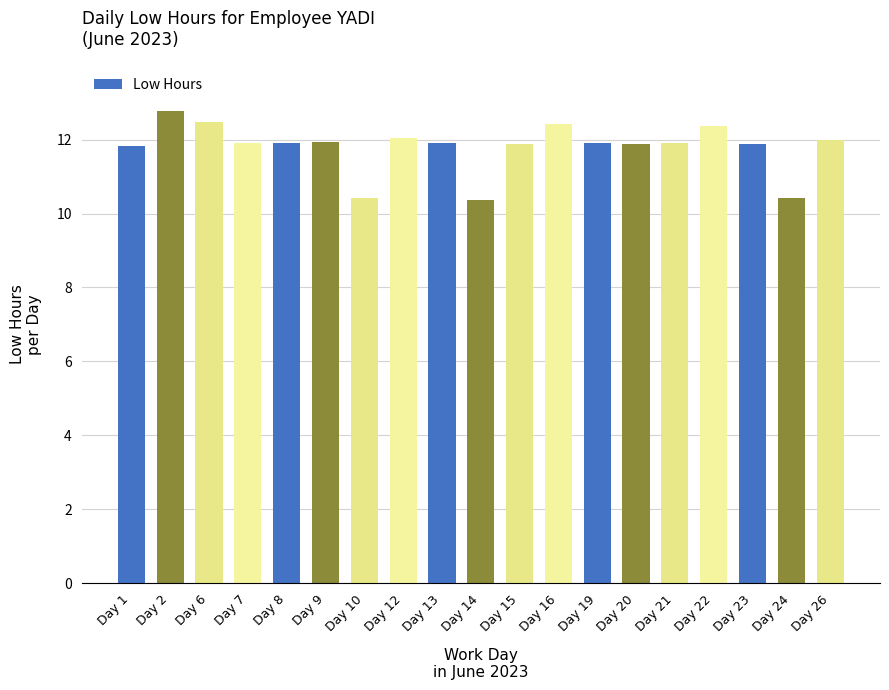

Between Day 19 and Day 2, which is larger?

Day 2